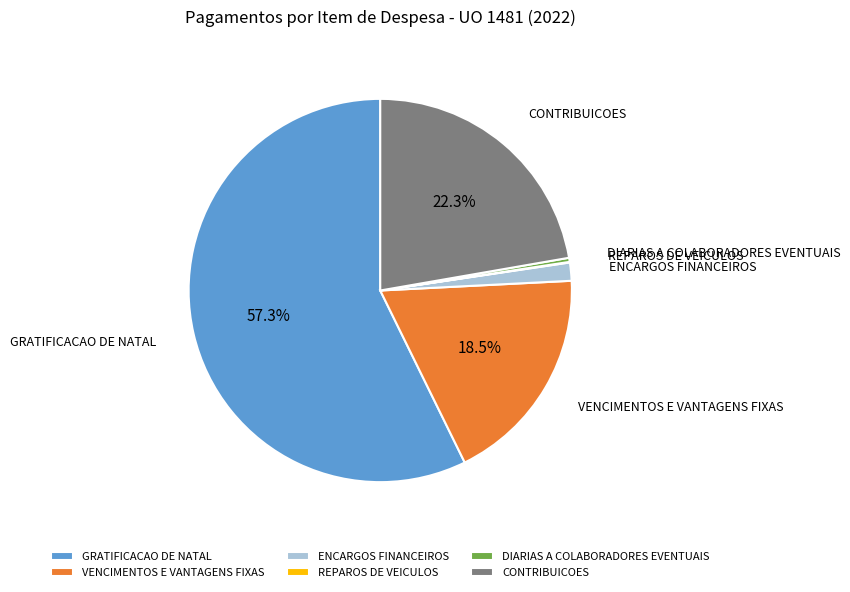

Which slice is the largest?

GRATIFICACAO DE NATAL